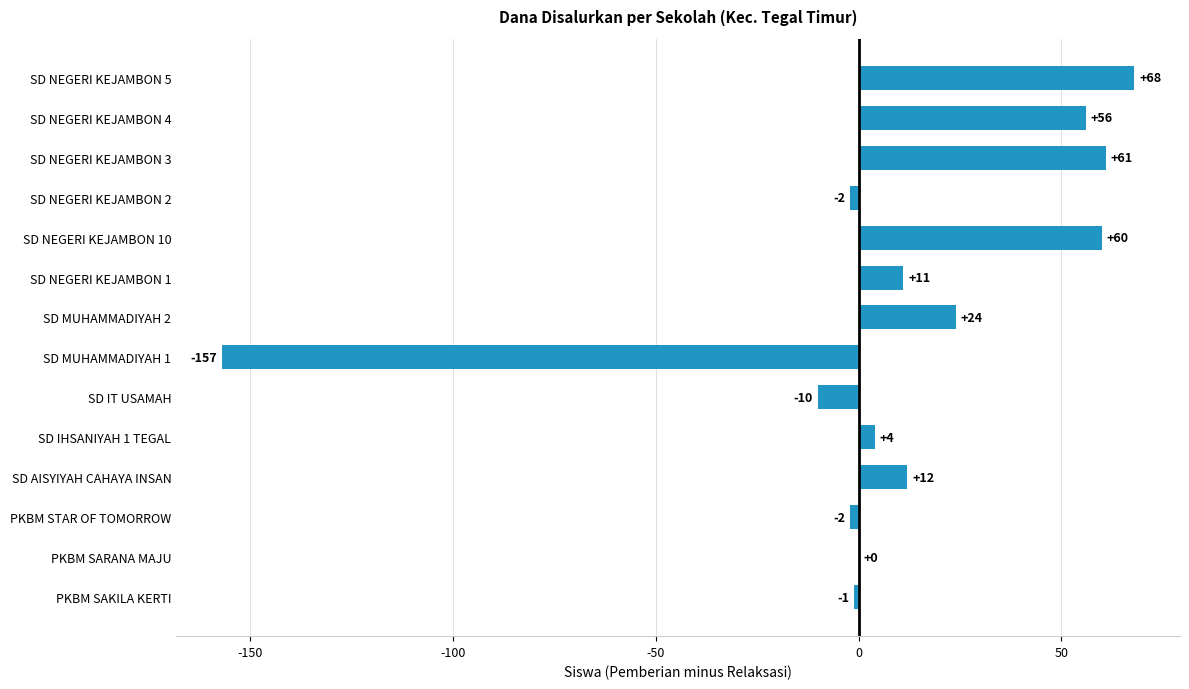

At which label is the value closest to -44?

SD IT USAMAH